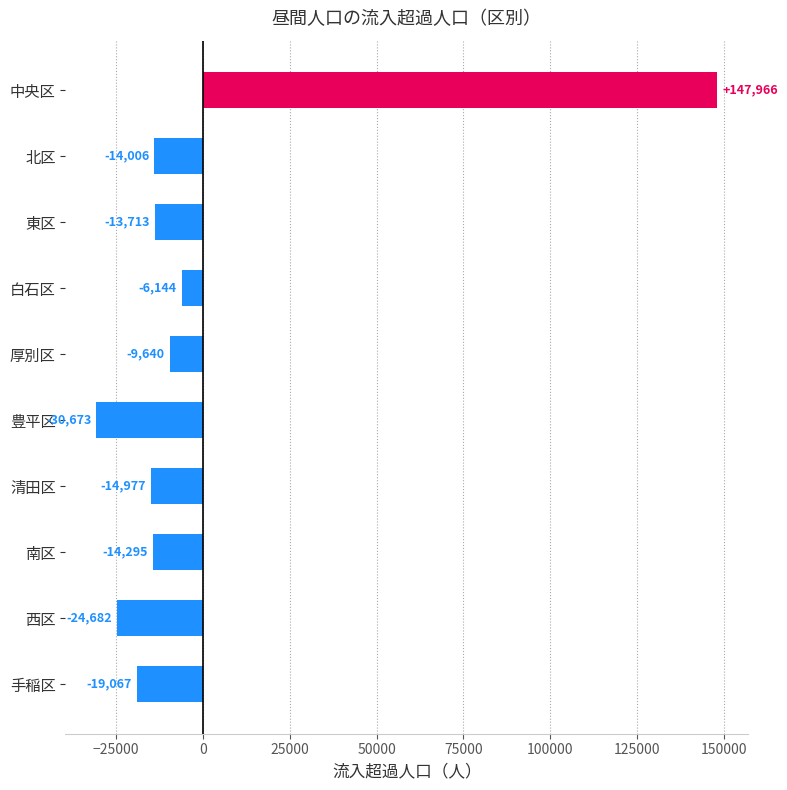

What is the average value?

77